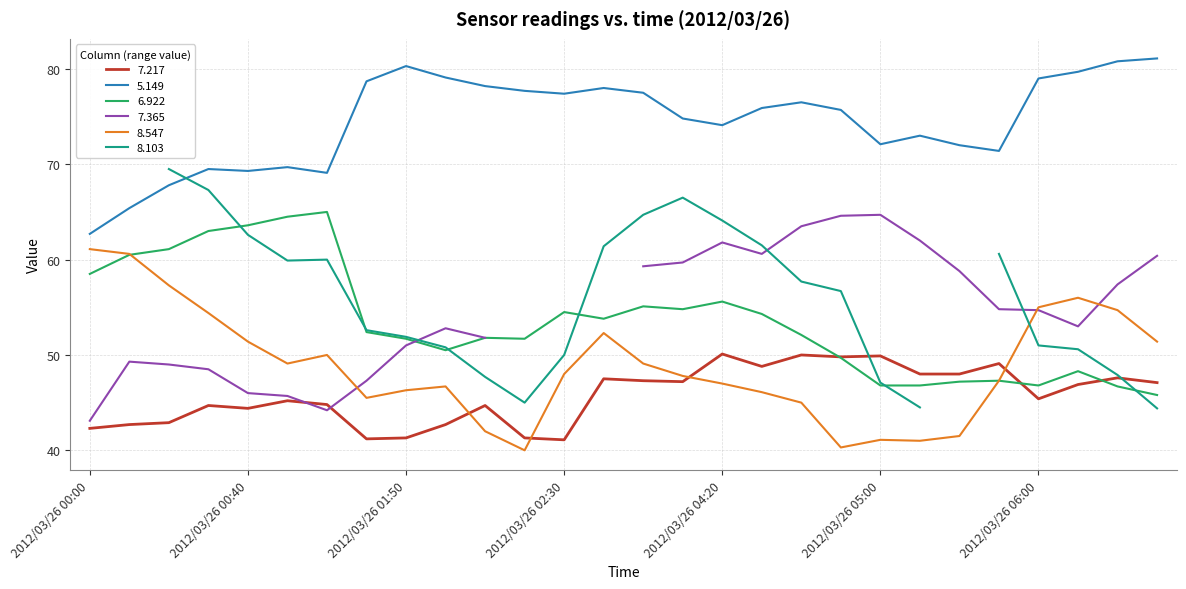

Where is the first local maximum for 6.922?

2012/03/26 01:00